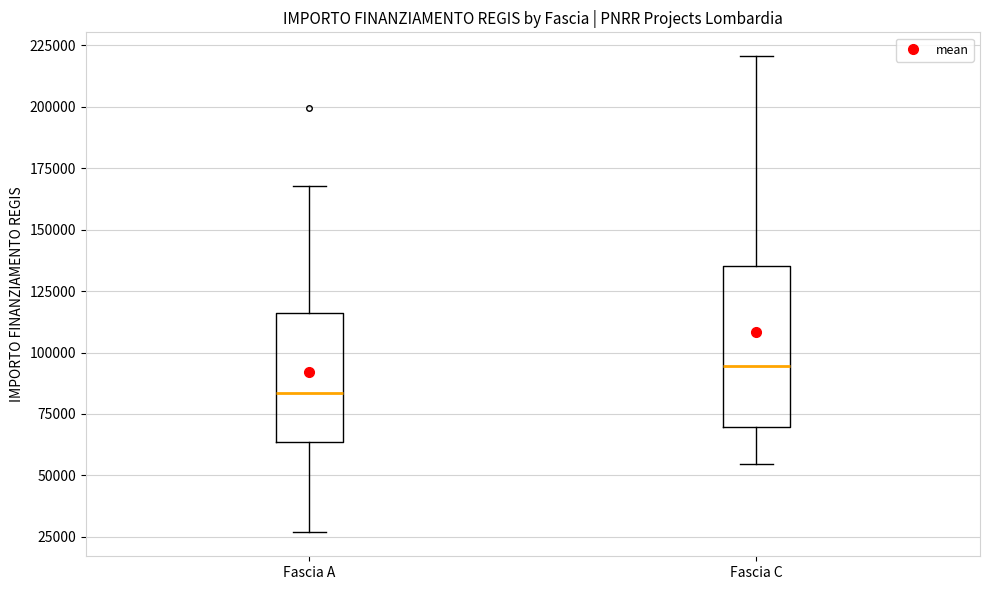

Where is the upper edge of the box for Fascia A on the y-axis? The values are not printed on the chart, so give them approximately, as read against the axis.

115000